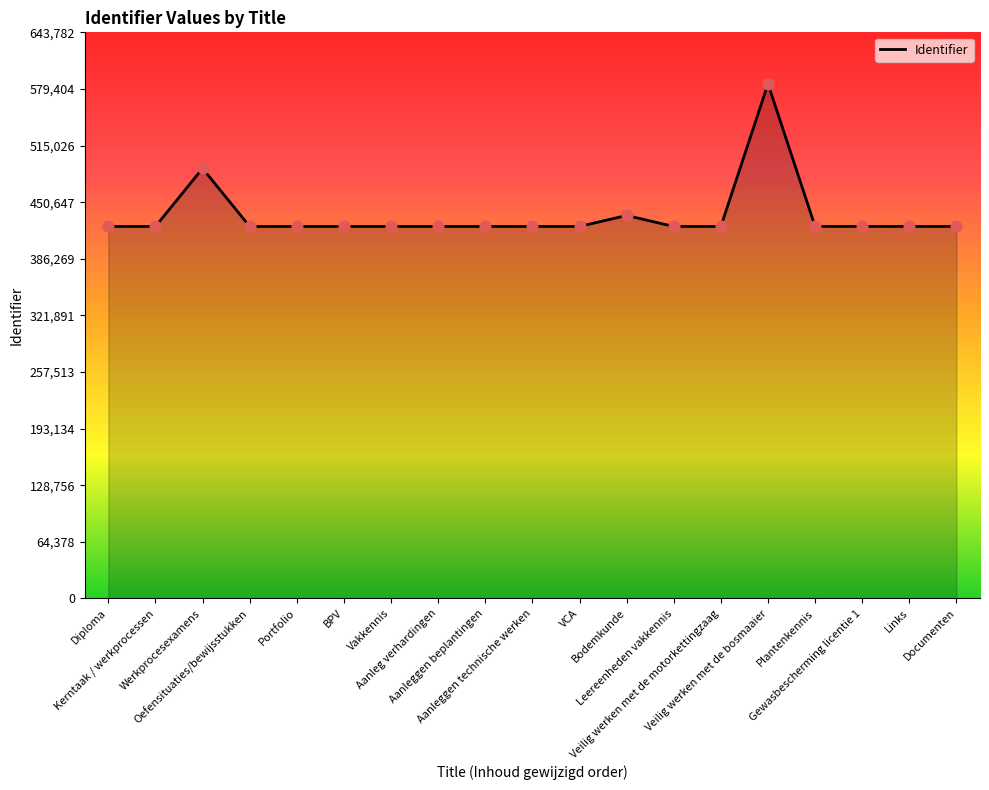

What is the ratio of the value at Veilig werken met de bosmaaier to the value at Leereenheden vakkennis?

1.4